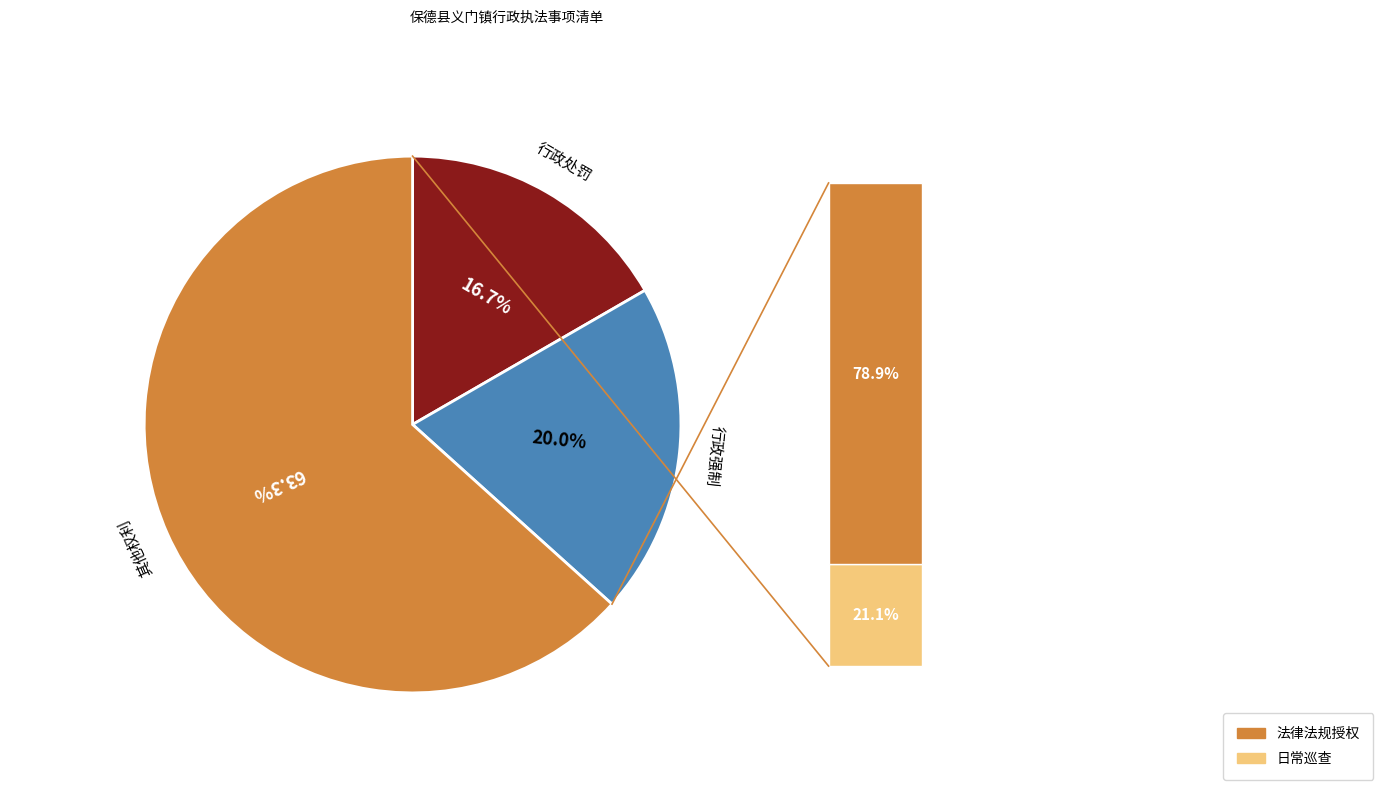

Approximately how many times larger is the value at 其他权利 compared to 行政强制?

3.2